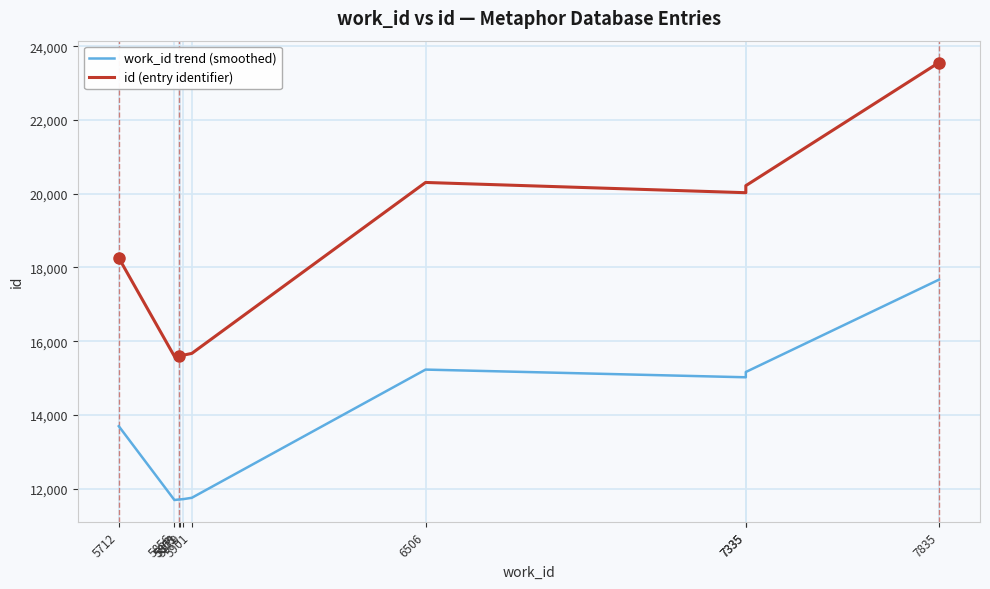

At which category is the sum across all series the highest?

7835